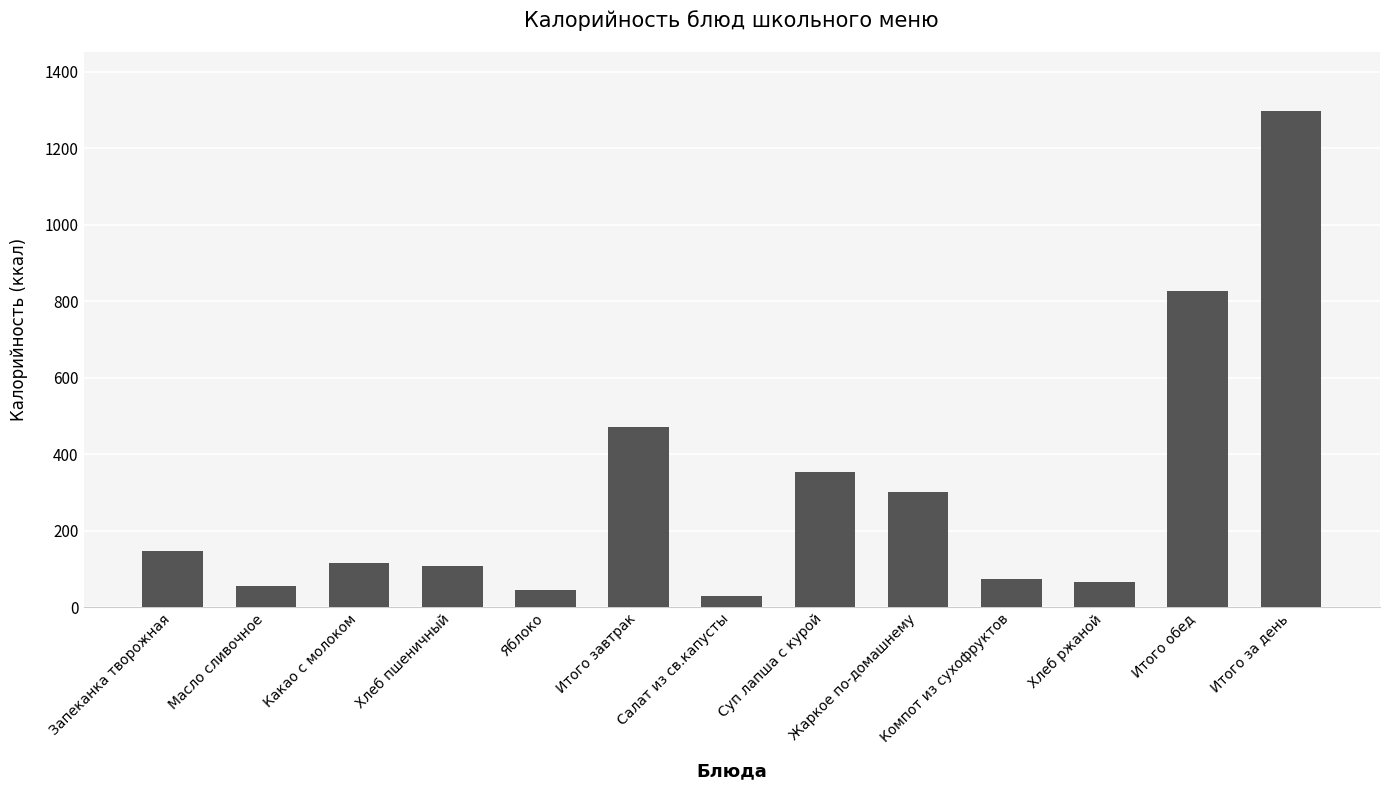

What position from the left is Компот из сухофруктов?

10